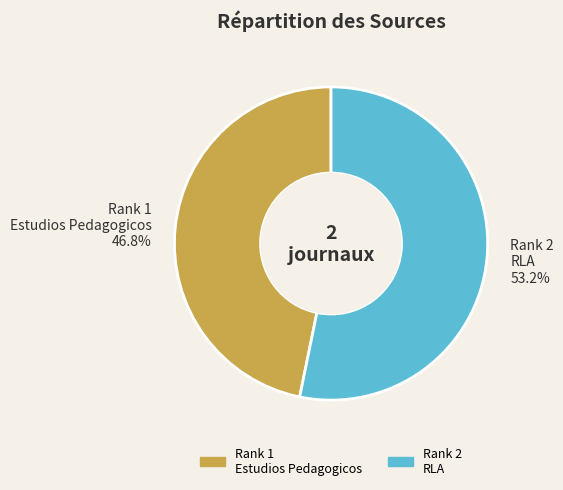

Is Rank 1 Estudios Pedagogicos the majority of the pie?

No